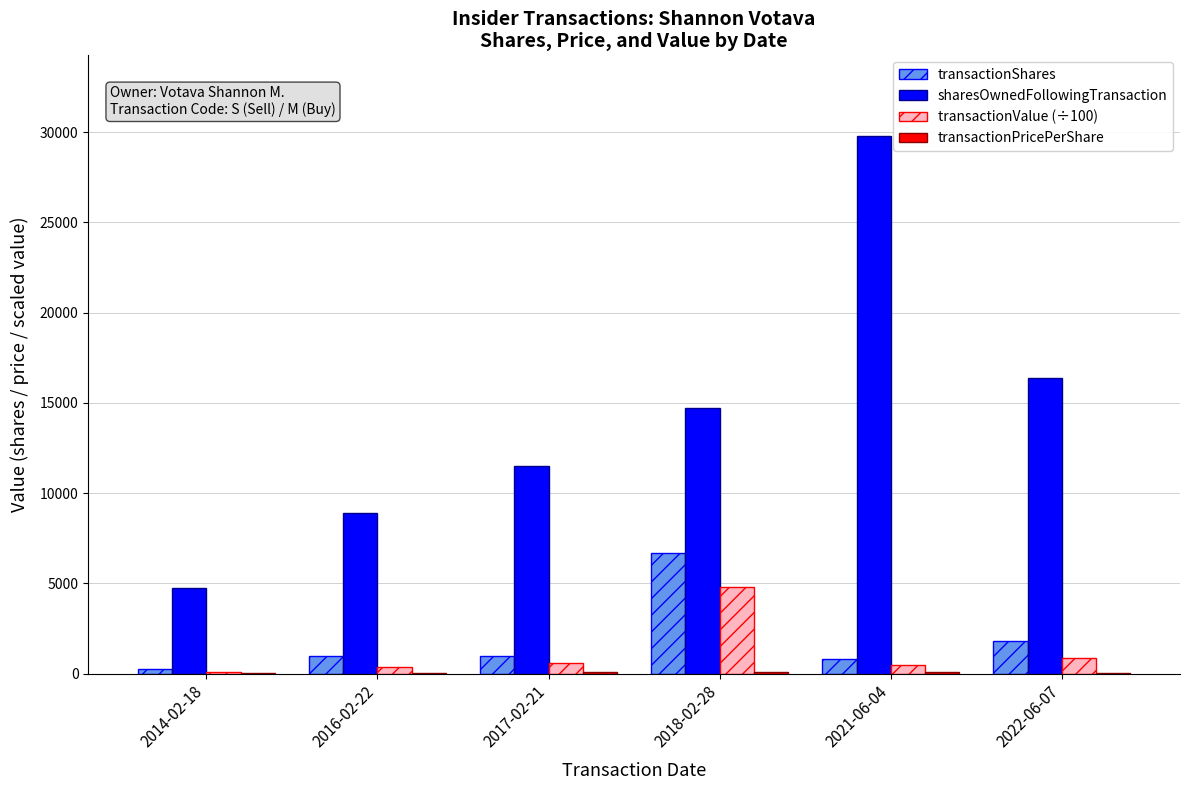

Count the number of categories in the chart.

6